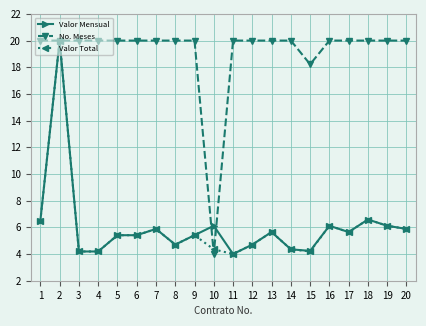

At which label is No. Meses closest to 12?

15